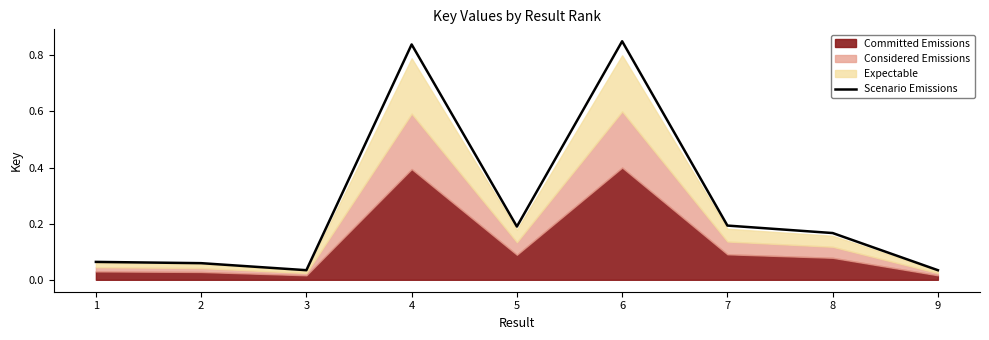

How many categories are shown in the chart?

9